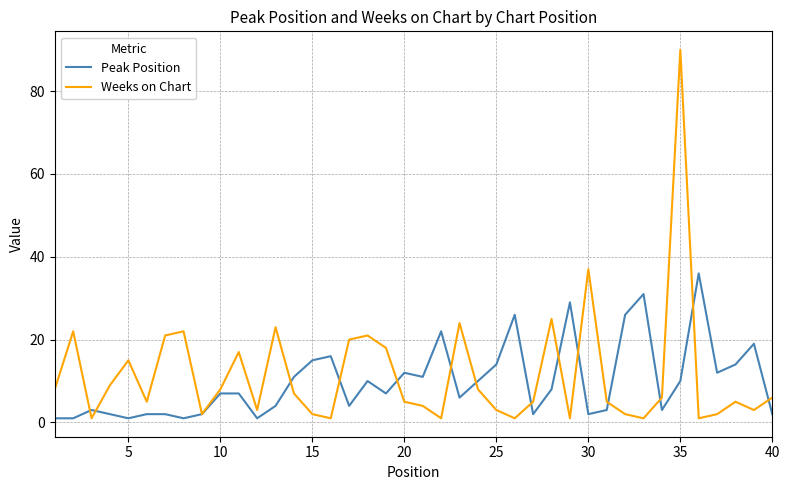

Which series has the widest spread of values?

Weeks on Chart